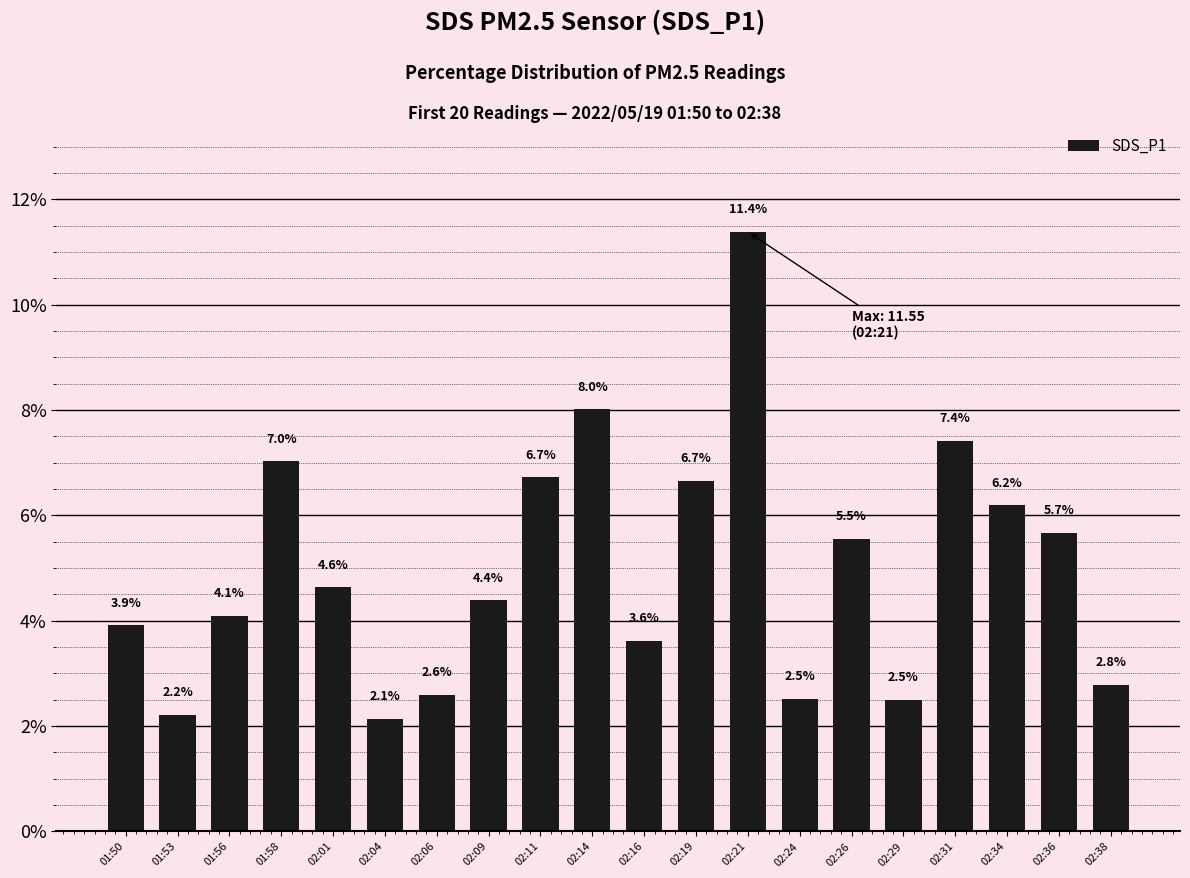

Between 02:38 and 01:56, which is larger?

01:56